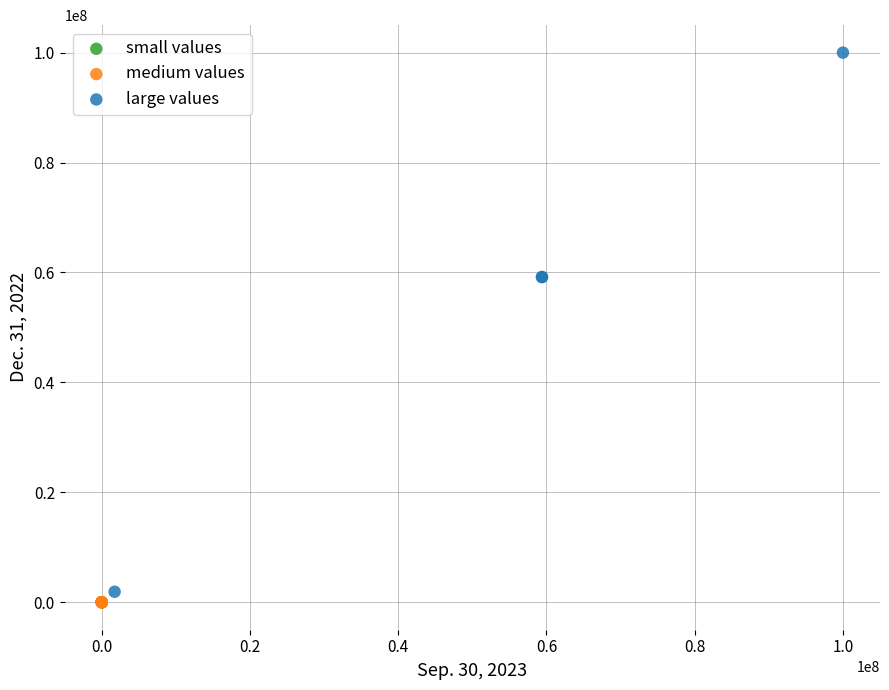

Which series contains the highest Y value?

large values